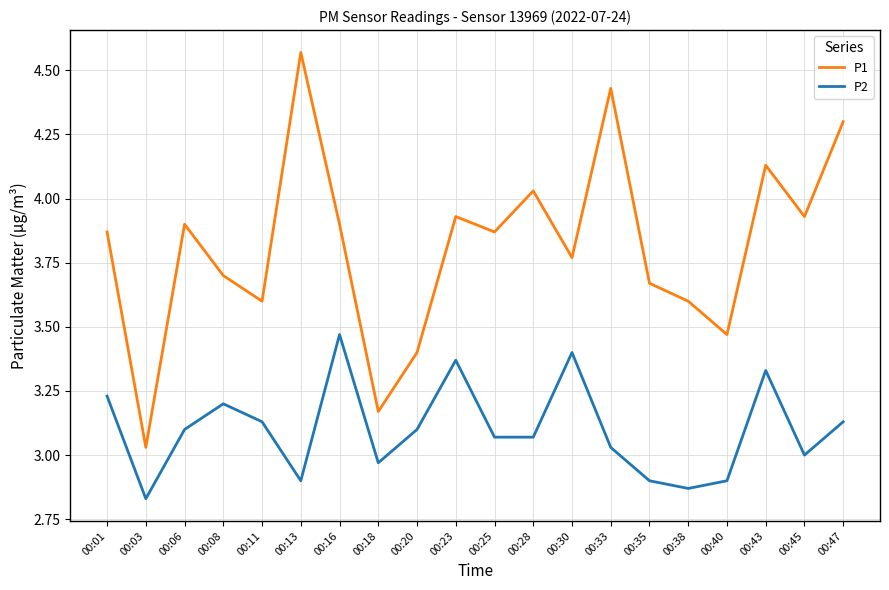

Which category has the highest value in the P2 series?

00:16